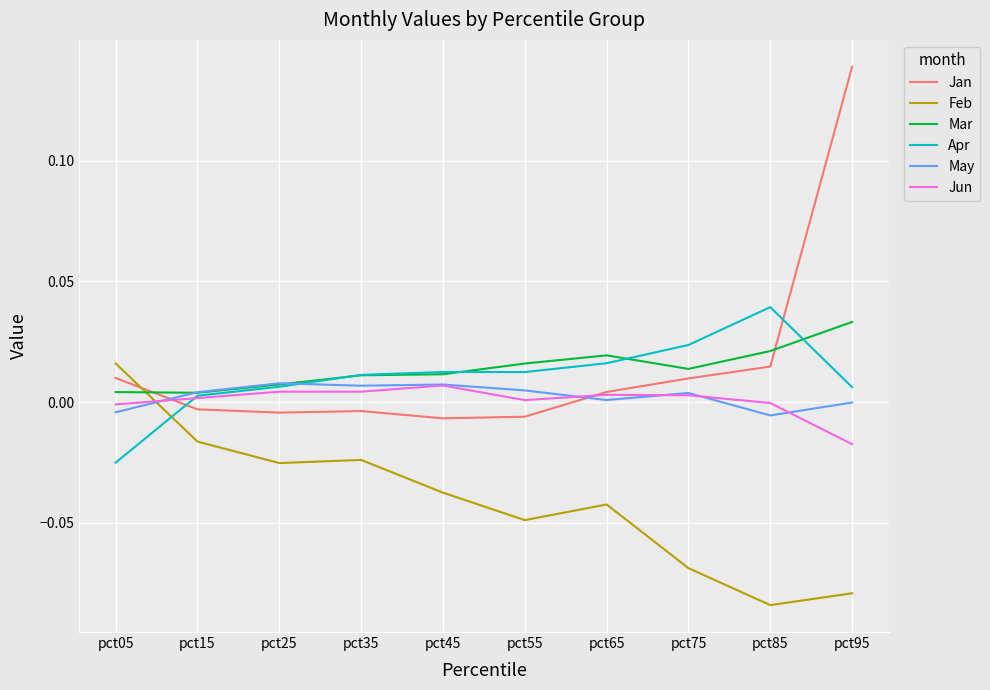

True or false: Apr has a value of 0.0 at pct85.

True